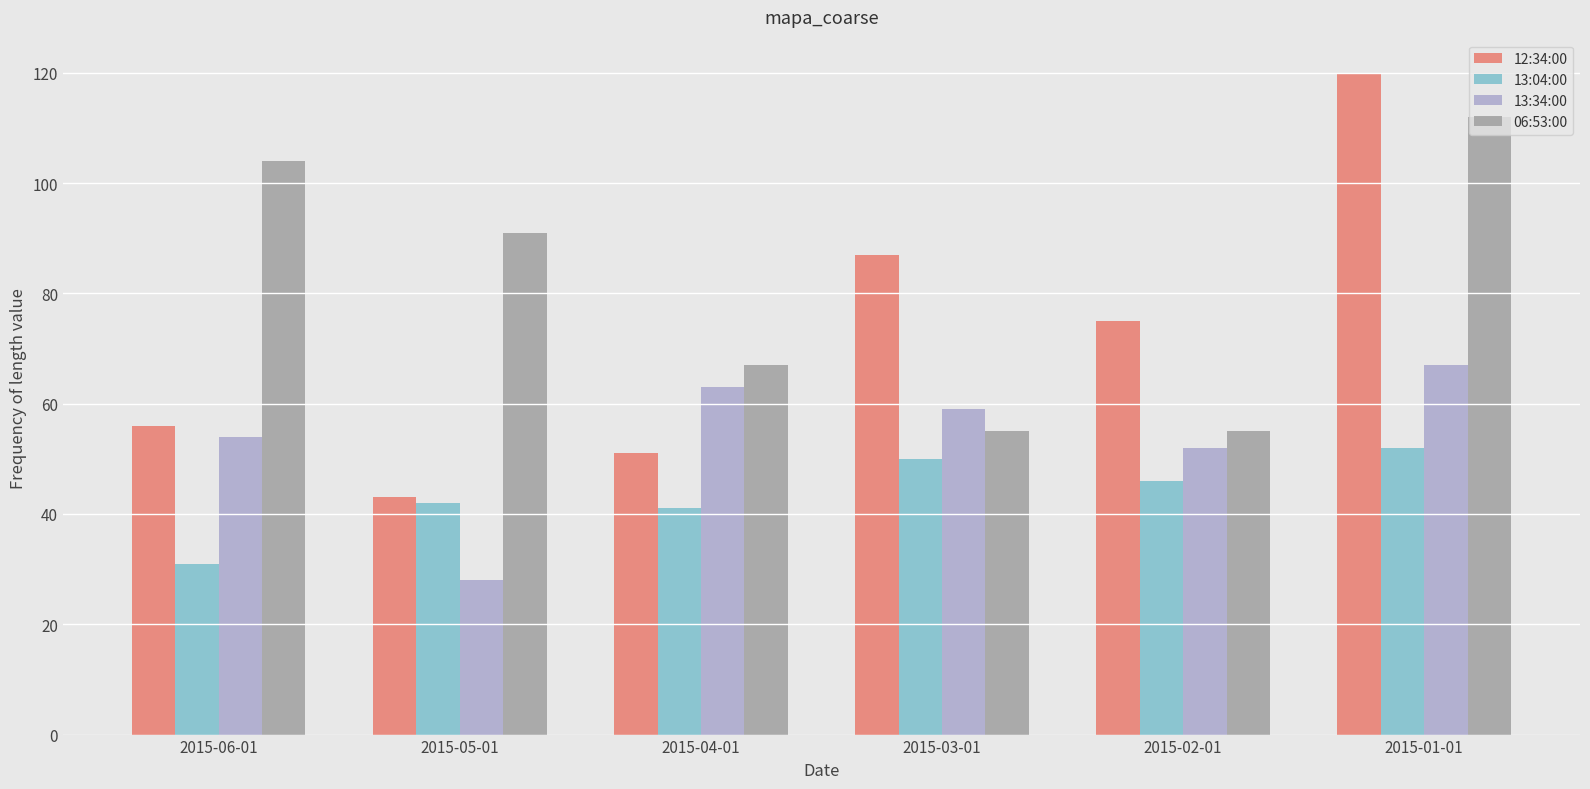

What is the minimum value for 06:53:00?

55